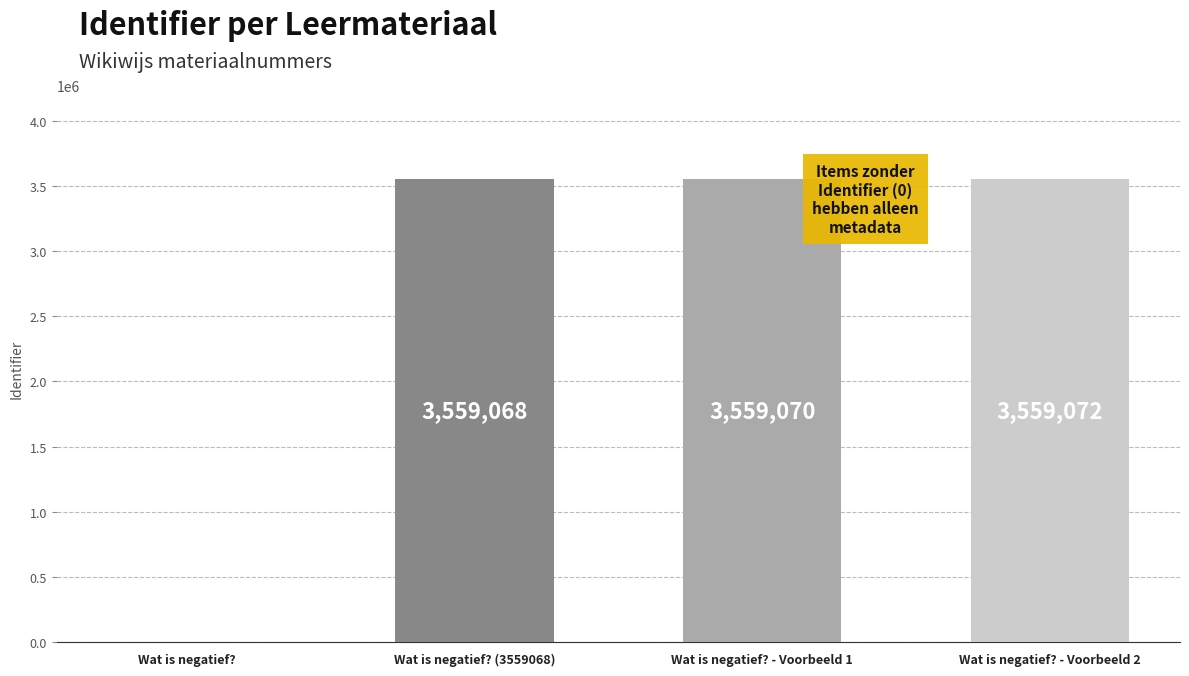

At which label is the value closest to 1779536?

Wat is negatief? (3559068)